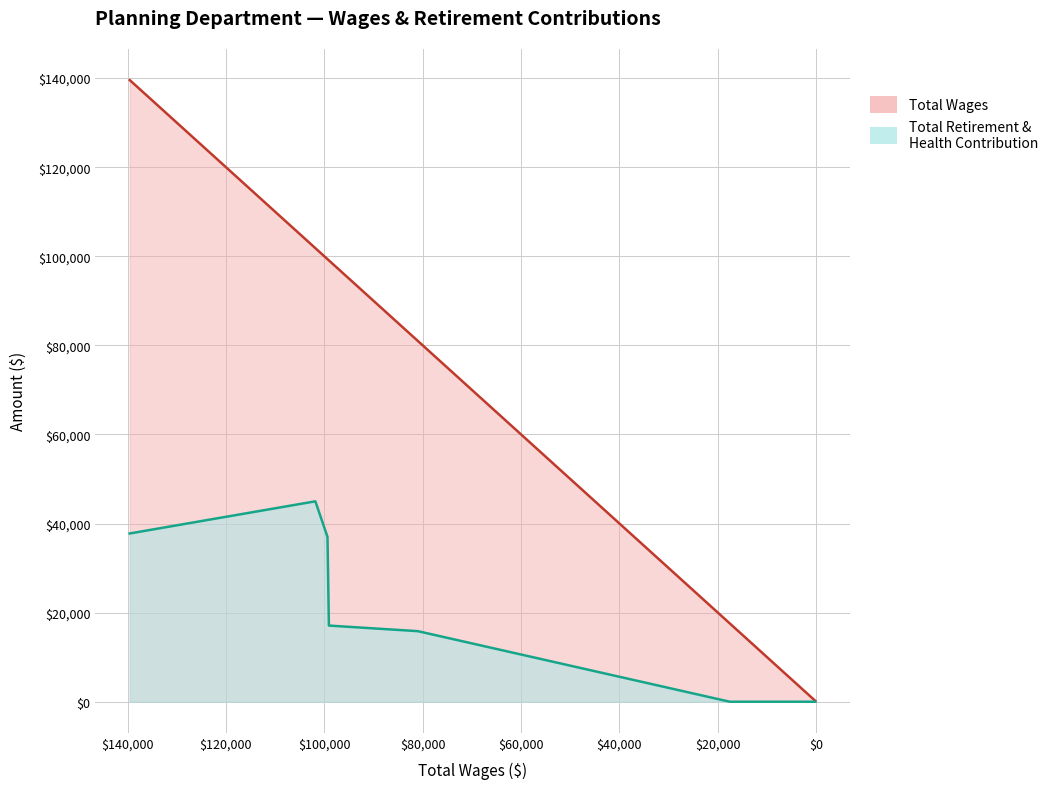

True or false: Total Retirement & Health Contribution has more than 1 points higher than both neighbors.

False